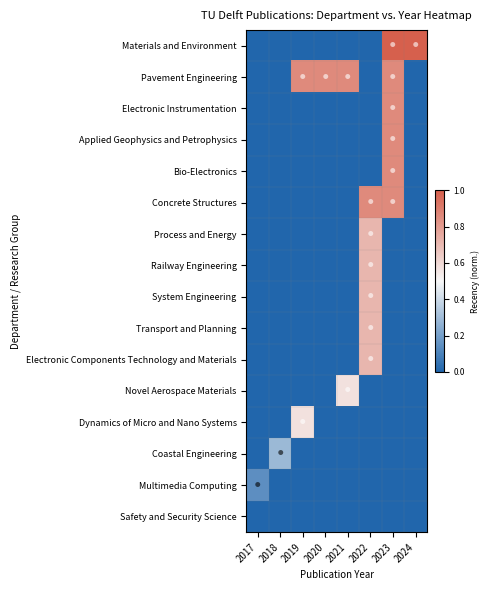

Which series changed the most between 2017 and 2022?

Concrete Structures